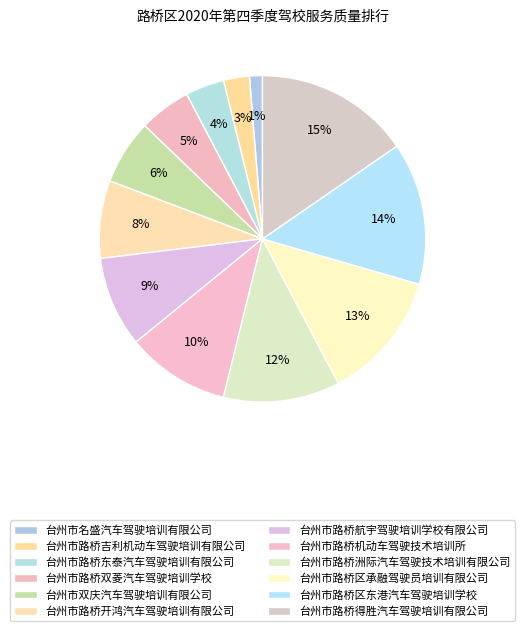

Is there a majority slice in this chart?

No